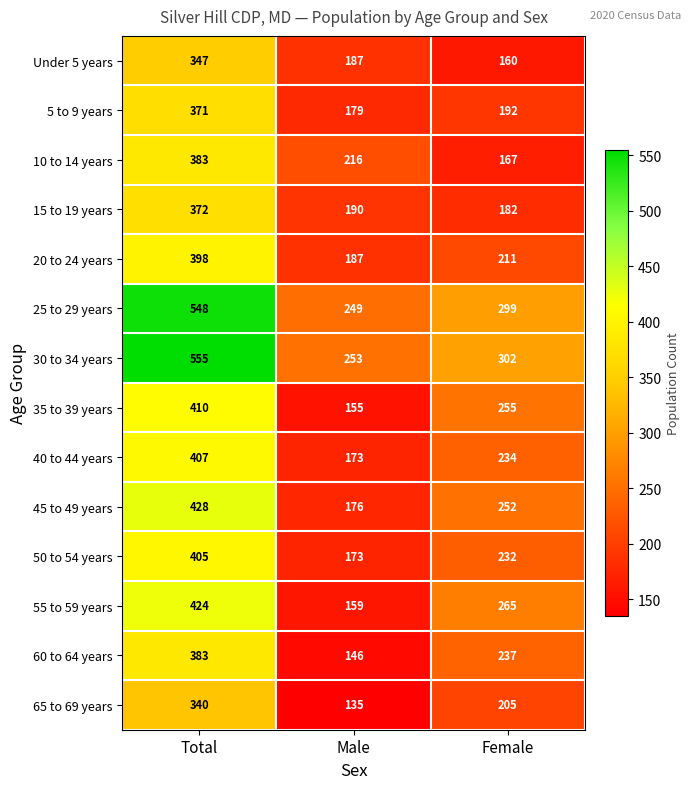

Is the value of 50 to 54 years at Total greater than the value of 45 to 49 years at Female?

Yes